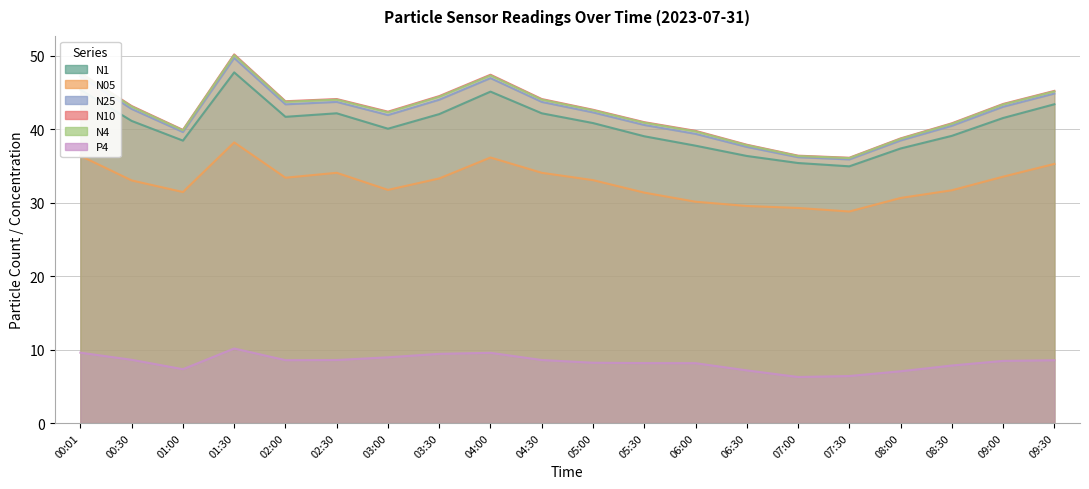

What position from the right is 02:30?

15